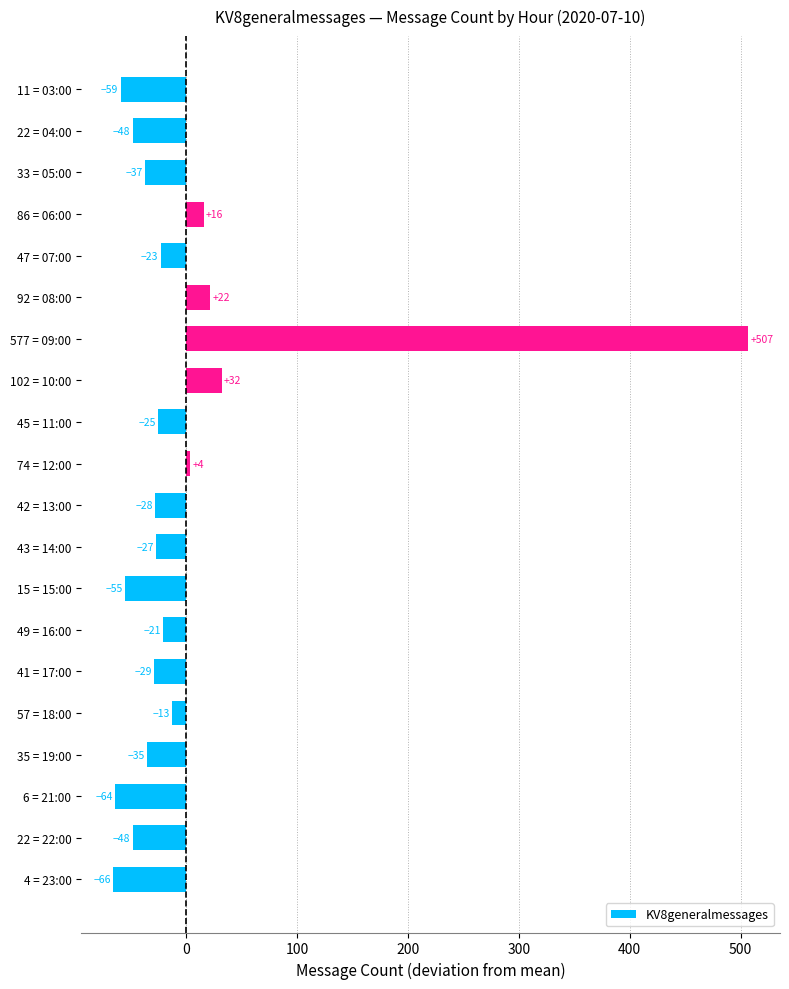

Which category has the highest value across all series?

577 = 09:00